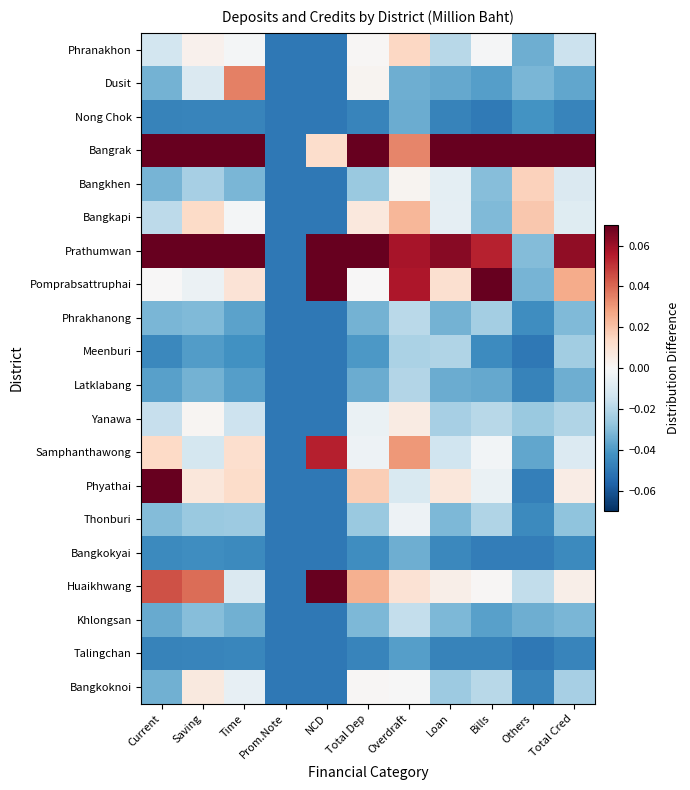

List the series in order of their peak value, lowest first.

Talingchan, Nong Chok, Bangkokyai, Meenburi, Latklabang, Phrakhanong, Khlongsan, Thonburi, Yanawa, Bangkoknoi, Phranakhon, Bangkhen, Bangkapi, Dusit, Samphanthawong, Huaikhwang, Phyathai, Pomprabsattruphai, Prathumwan, Bangrak